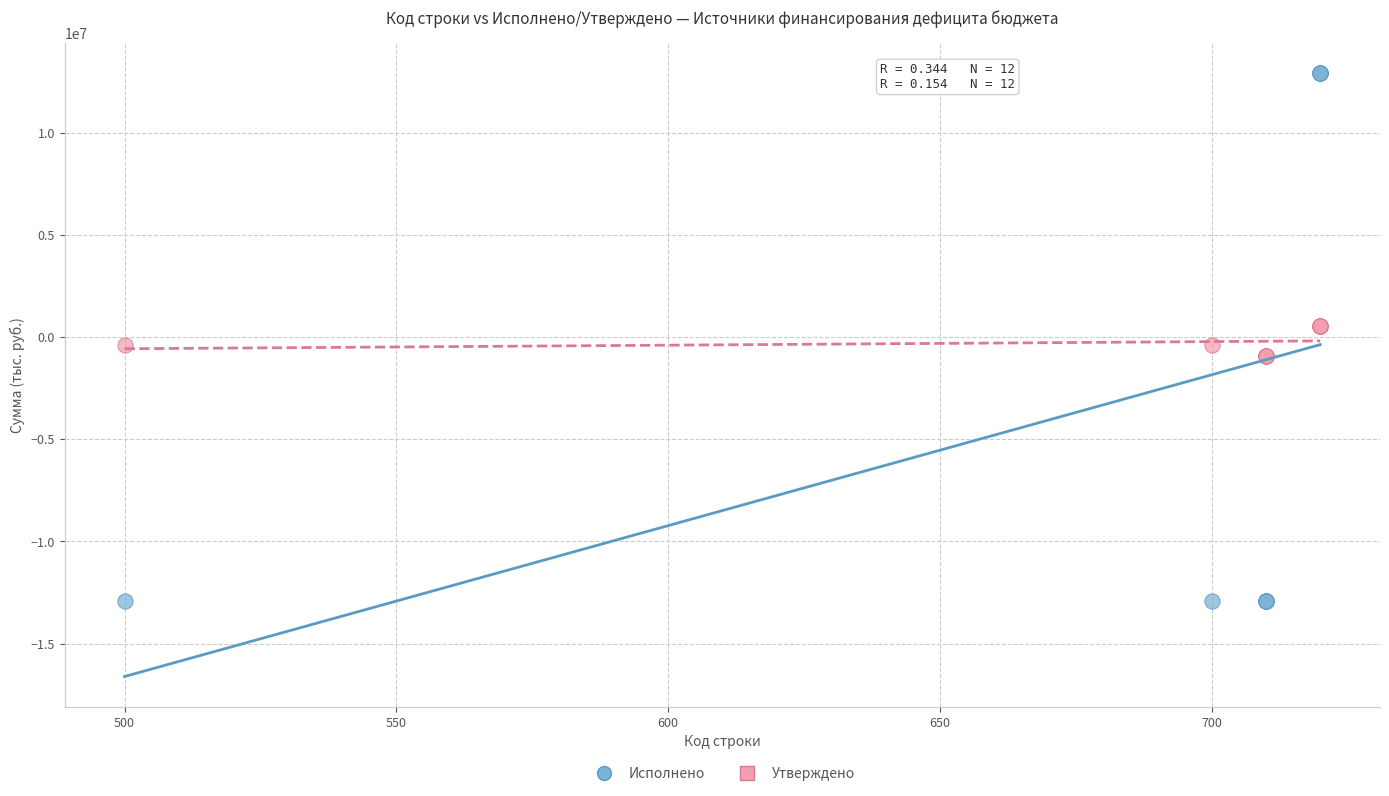

Which series contains the highest Y value?

Исполнено